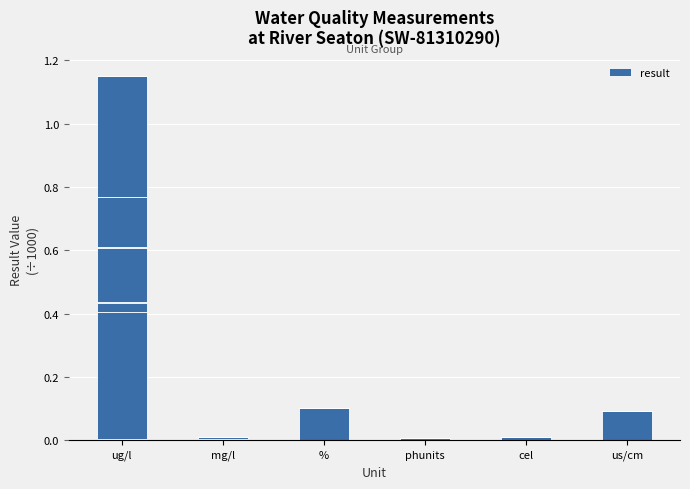

How many distinct data groups are displayed?

1